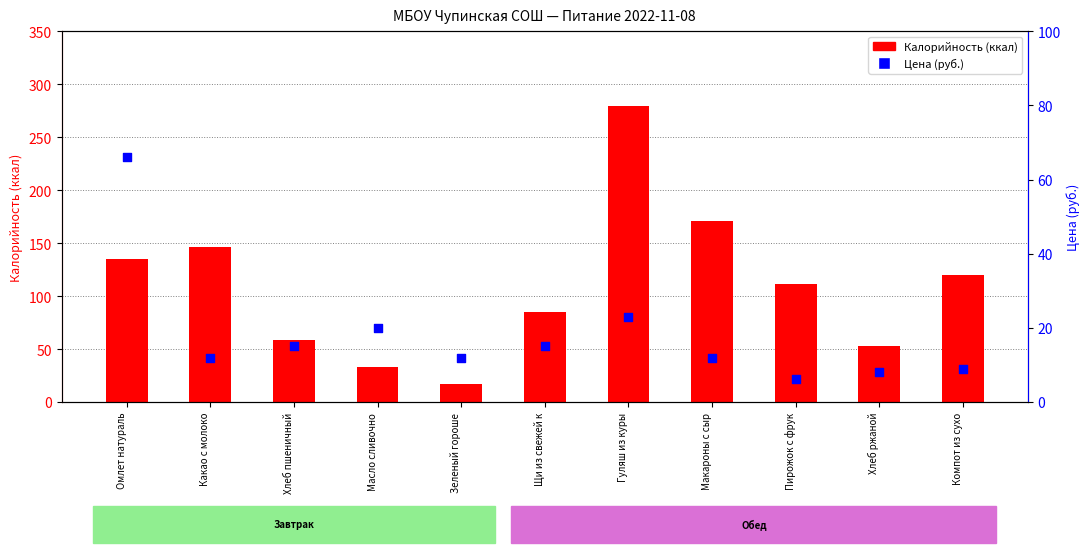

Which series has the widest spread of Y values?

Калорийность (ккал)